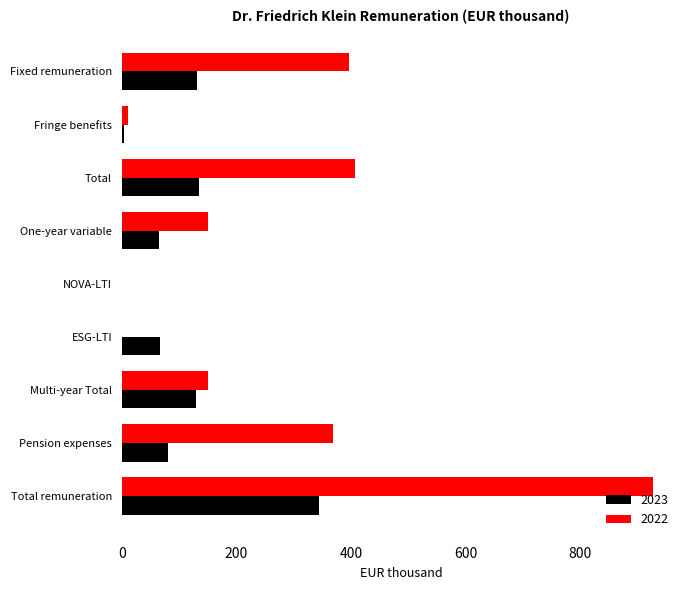

Is it true that 2022 equals 151 at One-year variable?

True